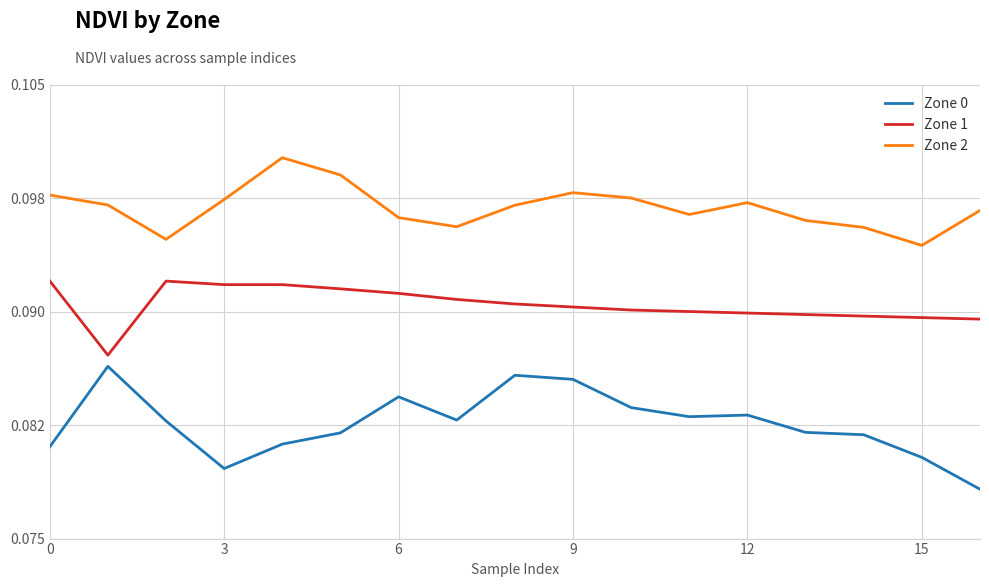

True or false: Zone 1 and Zone 2 cross at least once.

False